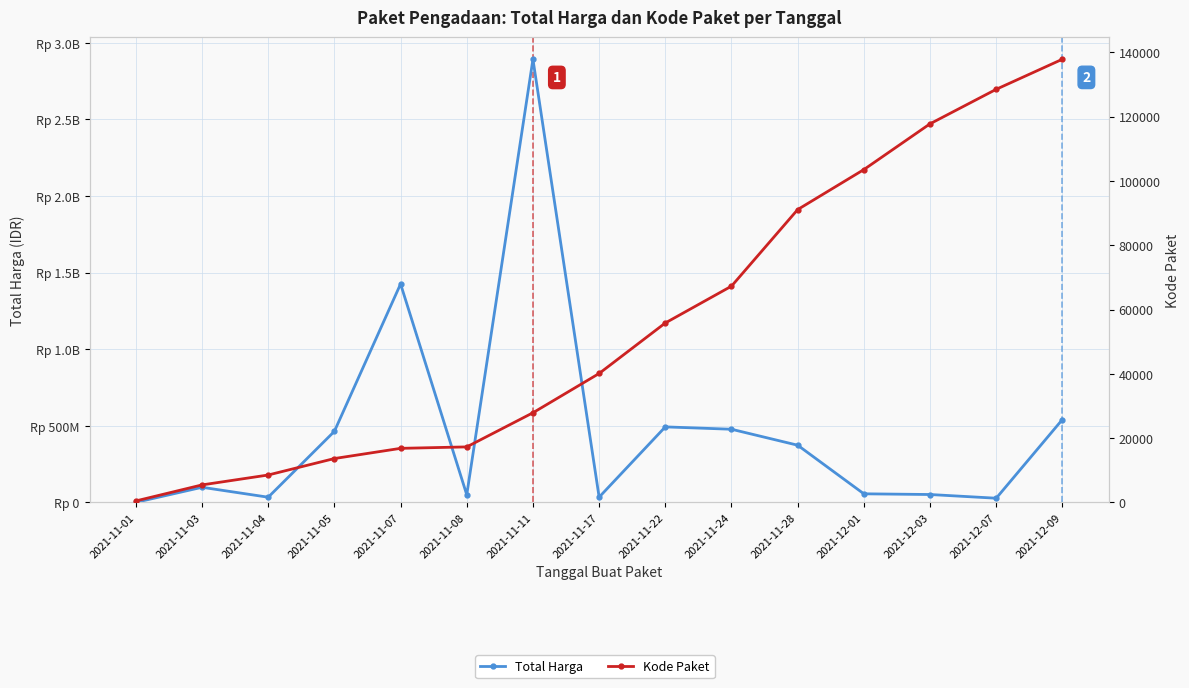

Which series changed the most between 2021-11-03 and 2021-12-03?

Total Harga